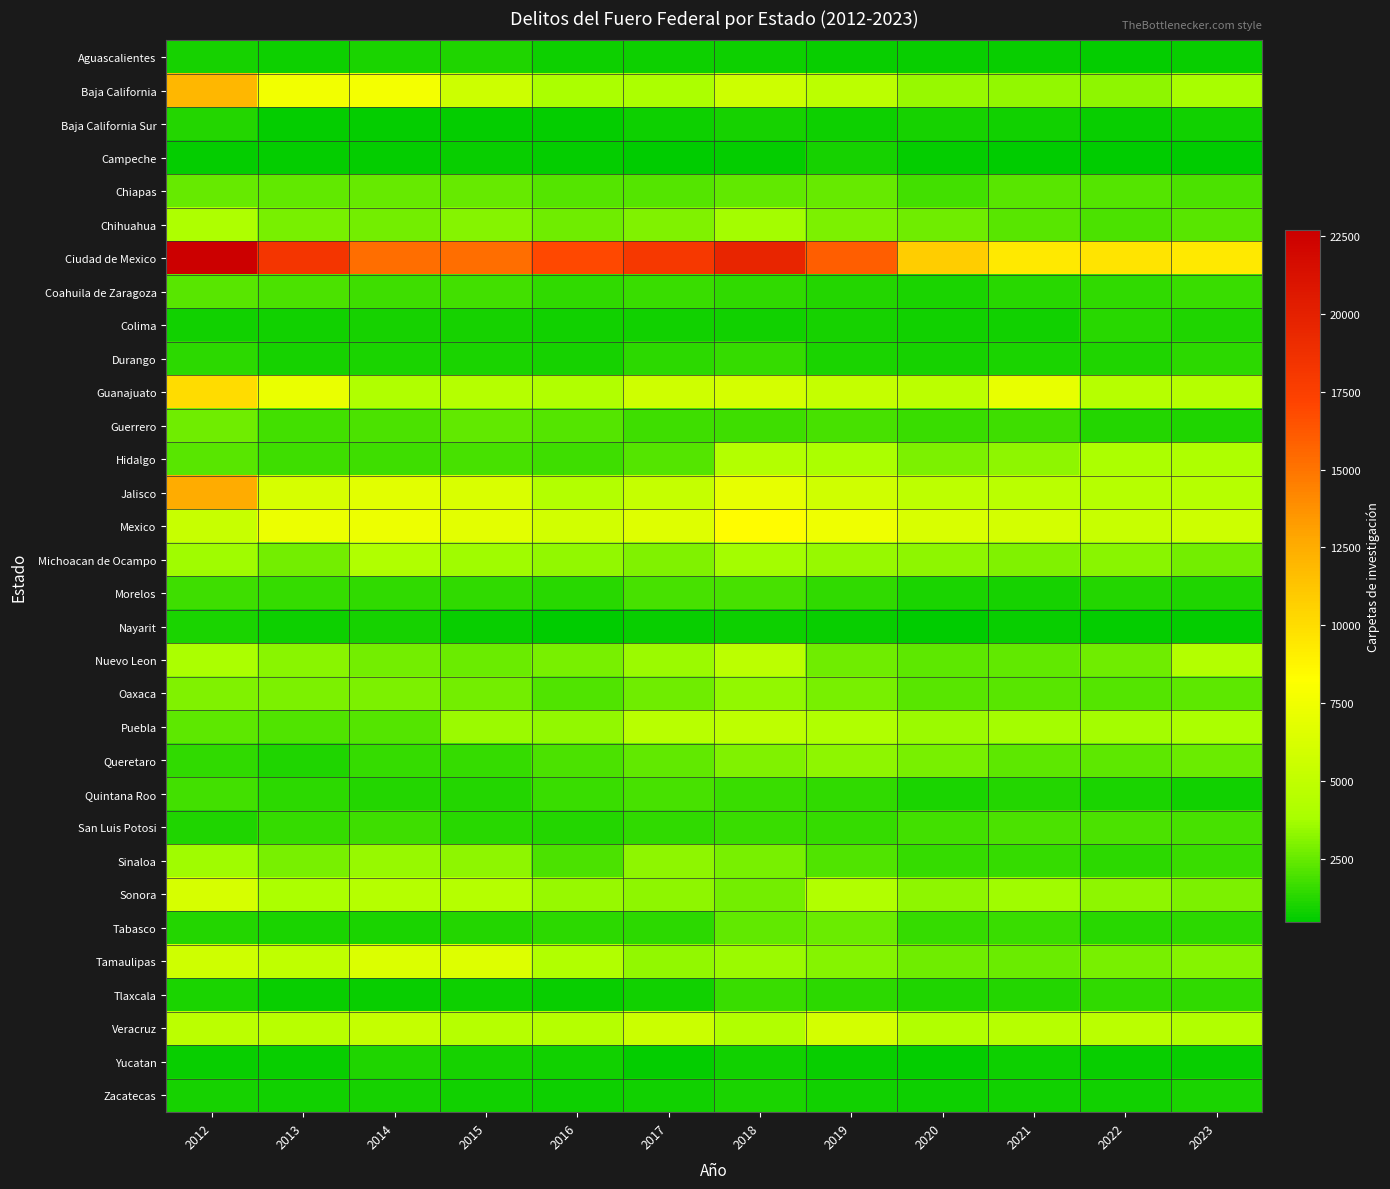

What is the minimum value shown in the chart?

461